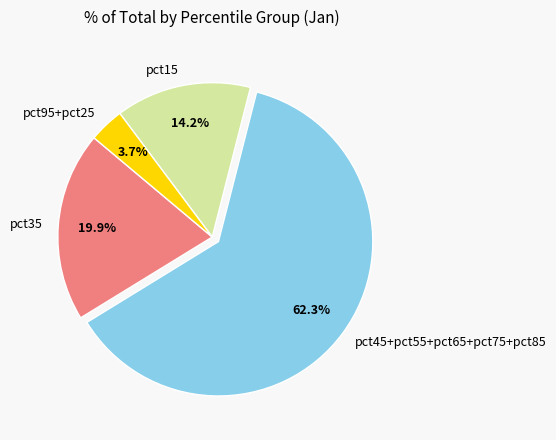

Between pct45+pct55+pct65+pct75+pct85 and pct35, which is larger?

pct45+pct55+pct65+pct75+pct85